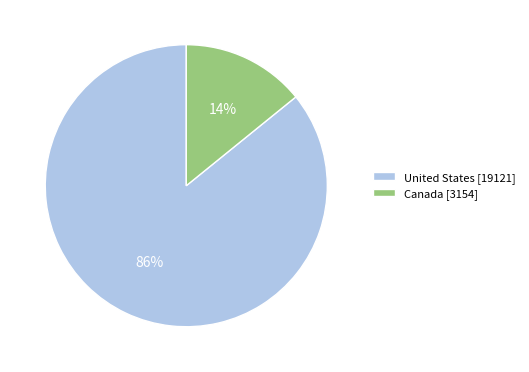

What percentage is the Canada slice, to the nearest percent?

14%